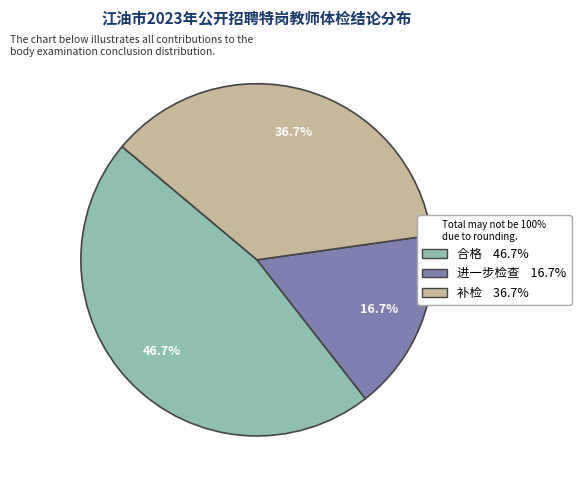

Which slice is the largest?

合格